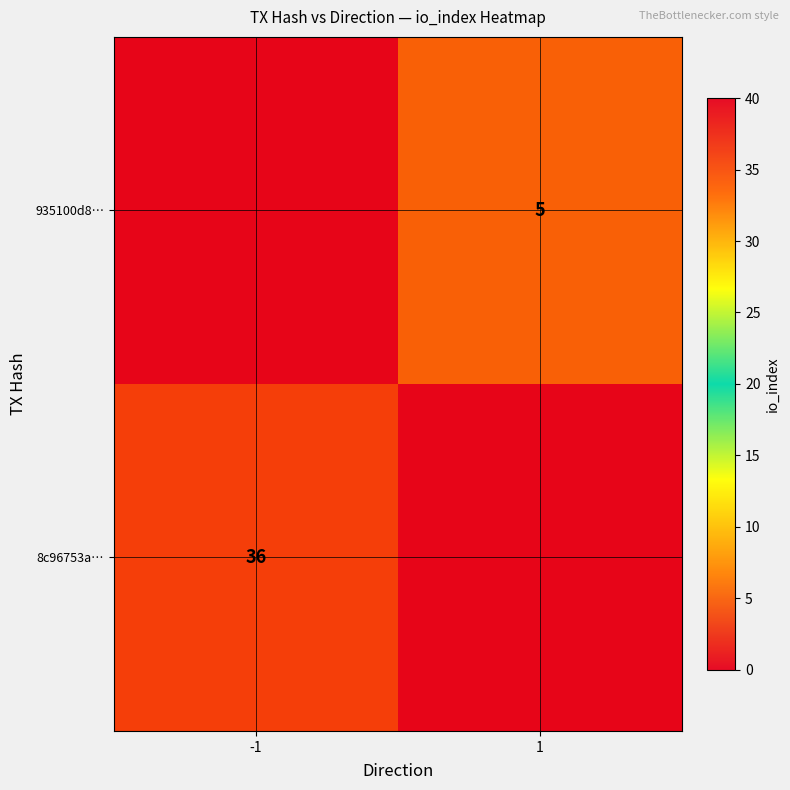

Is it true that 935100d8… equals 3 at -1?

False